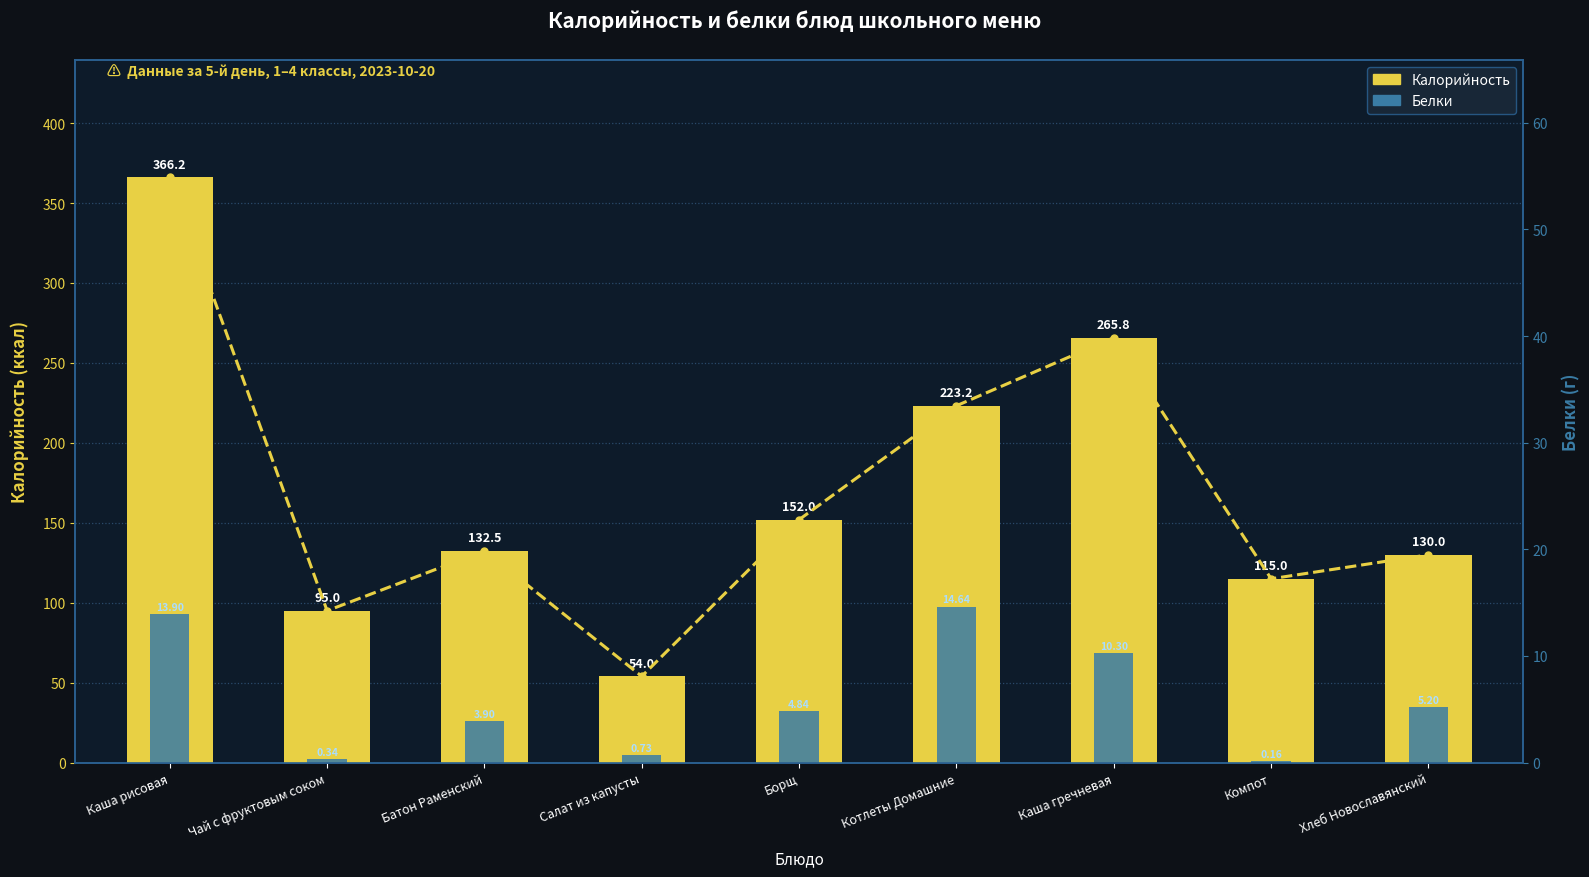

How many bars are there in total?

18